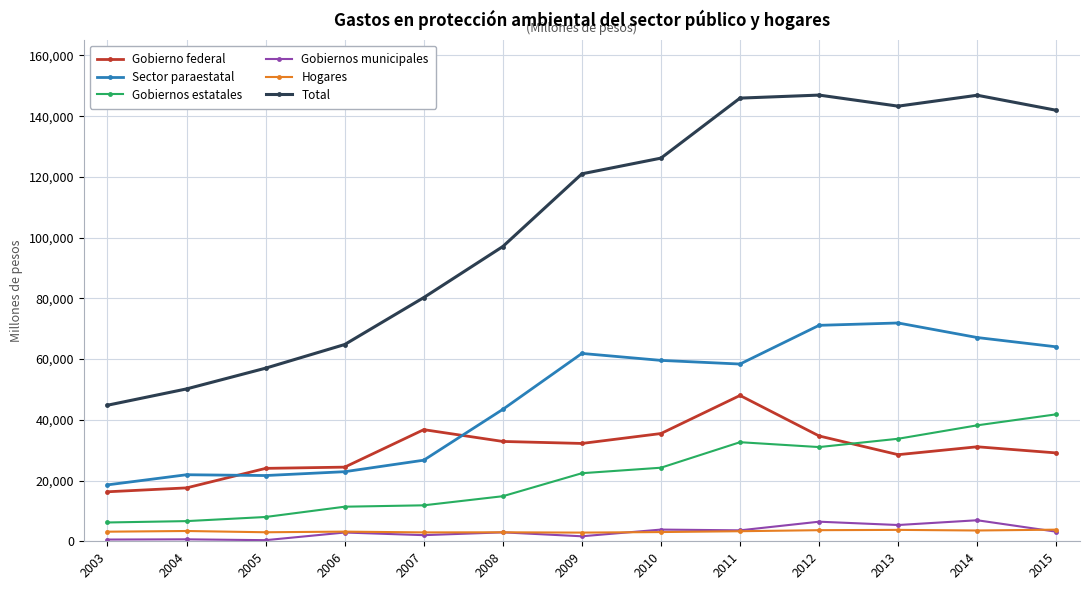

Between 2005 and 2008, which series saw the biggest shift?

Total